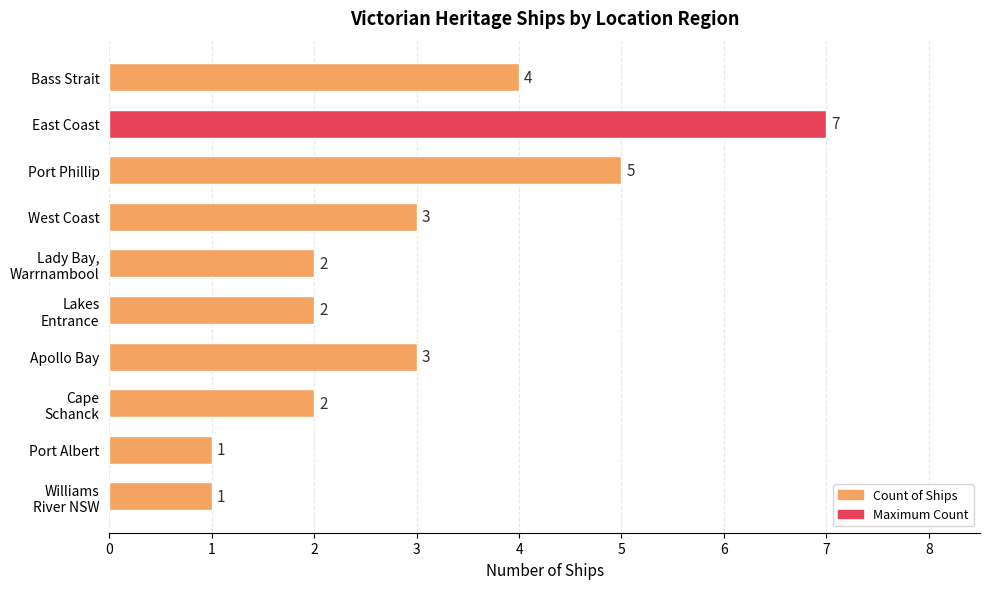

Reading bottom to top, transcribe all the data shown in this chart.

1	1	2	3	2	2	3	5	7	4